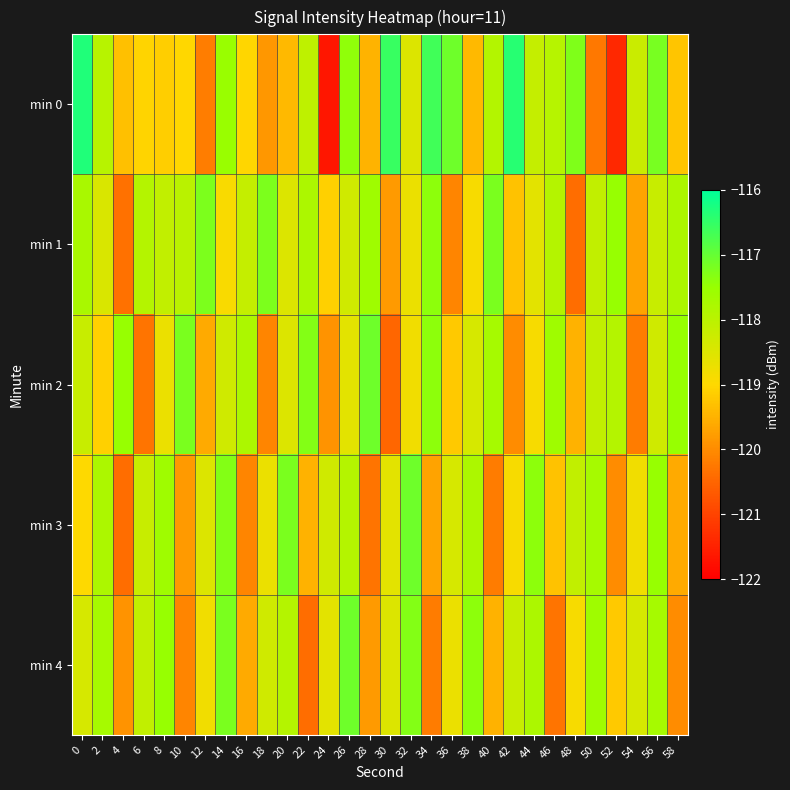

What is the maximum value shown in the chart?

-116.3